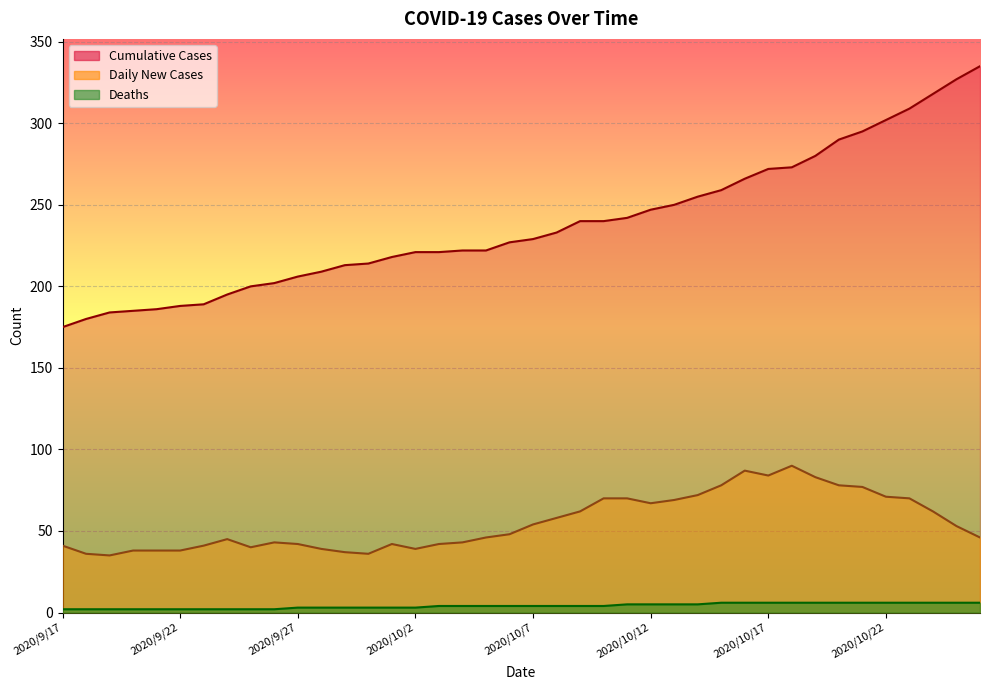

Reading left to right, list all the values displayed in this chart.

Daily New Cases: 2020/9/17=41	2020/9/18=36	2020/9/19=35	2020/9/20=38	2020/9/21=38	2020/9/22=38	2020/9/23=41	2020/9/24=45	2020/9/25=40	2020/9/26=43	2020/9/27=42	2020/9/28=39	2020/9/29=37	2020/9/30=36	2020/10/1=42	2020/10/2=39	2020/10/3=42	2020/10/4=43	2020/10/5=46	2020/10/6=48	2020/10/7=54	2020/10/8=58	2020/10/9=62	2020/10/10=70	2020/10/11=70	2020/10/12=67	2020/10/13=69	2020/10/14=72	2020/10/15=78	2020/10/16=87	2020/10/17=84	2020/10/18=90	2020/10/19=83	2020/10/20=78	2020/10/21=77	2020/10/22=71	2020/10/23=70	2020/10/24=62	2020/10/25=53	2020/10/26=46
Deaths: 2020/9/17=2	2020/9/18=2	2020/9/19=2	2020/9/20=2	2020/9/21=2	2020/9/22=2	2020/9/23=2	2020/9/24=2	2020/9/25=2	2020/9/26=2	2020/9/27=3	2020/9/28=3	2020/9/29=3	2020/9/30=3	2020/10/1=3	2020/10/2=3	2020/10/3=4	2020/10/4=4	2020/10/5=4	2020/10/6=4	2020/10/7=4	2020/10/8=4	2020/10/9=4	2020/10/10=4	2020/10/11=5	2020/10/12=5	2020/10/13=5	2020/10/14=5	2020/10/15=6	2020/10/16=6	2020/10/17=6	2020/10/18=6	2020/10/19=6	2020/10/20=6	2020/10/21=6	2020/10/22=6	2020/10/23=6	2020/10/24=6	2020/10/25=6	2020/10/26=6
Cumulative Cases: 2020/9/17=175	2020/9/18=180	2020/9/19=184	2020/9/20=185	2020/9/21=186	2020/9/22=188	2020/9/23=189	2020/9/24=195	2020/9/25=200	2020/9/26=202	2020/9/27=206	2020/9/28=209	2020/9/29=213	2020/9/30=214	2020/10/1=218	2020/10/2=221	2020/10/3=221	2020/10/4=222	2020/10/5=222	2020/10/6=227	2020/10/7=229	2020/10/8=233	2020/10/9=240	2020/10/10=240	2020/10/11=242	2020/10/12=247	2020/10/13=250	2020/10/14=255	2020/10/15=259	2020/10/16=266	2020/10/17=272	2020/10/18=273	2020/10/19=280	2020/10/20=290	2020/10/21=295	2020/10/22=302	2020/10/23=309	2020/10/24=318	2020/10/25=327	2020/10/26=335